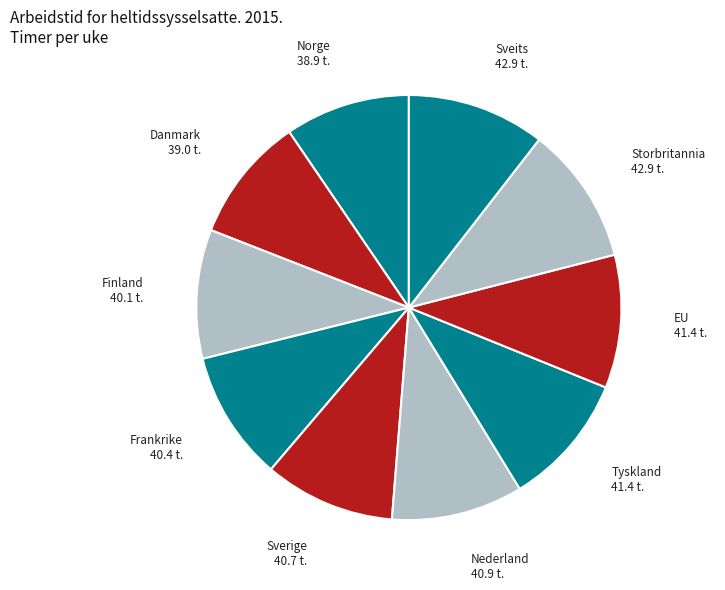

Is there a majority slice in this chart?

No